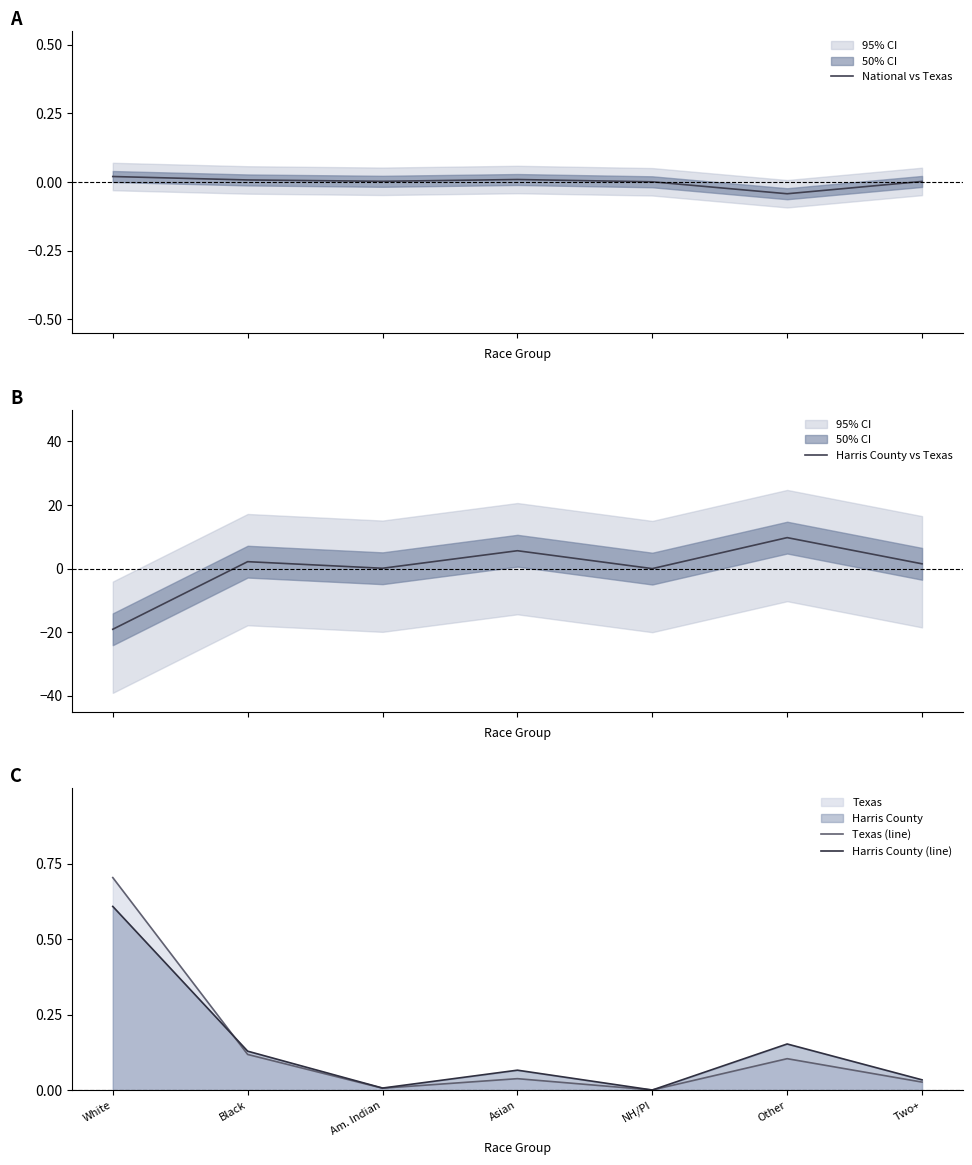

List the series in order of their peak value, lowest first.

National vs Texas, Harris County (line), Texas (line), Harris County vs Texas